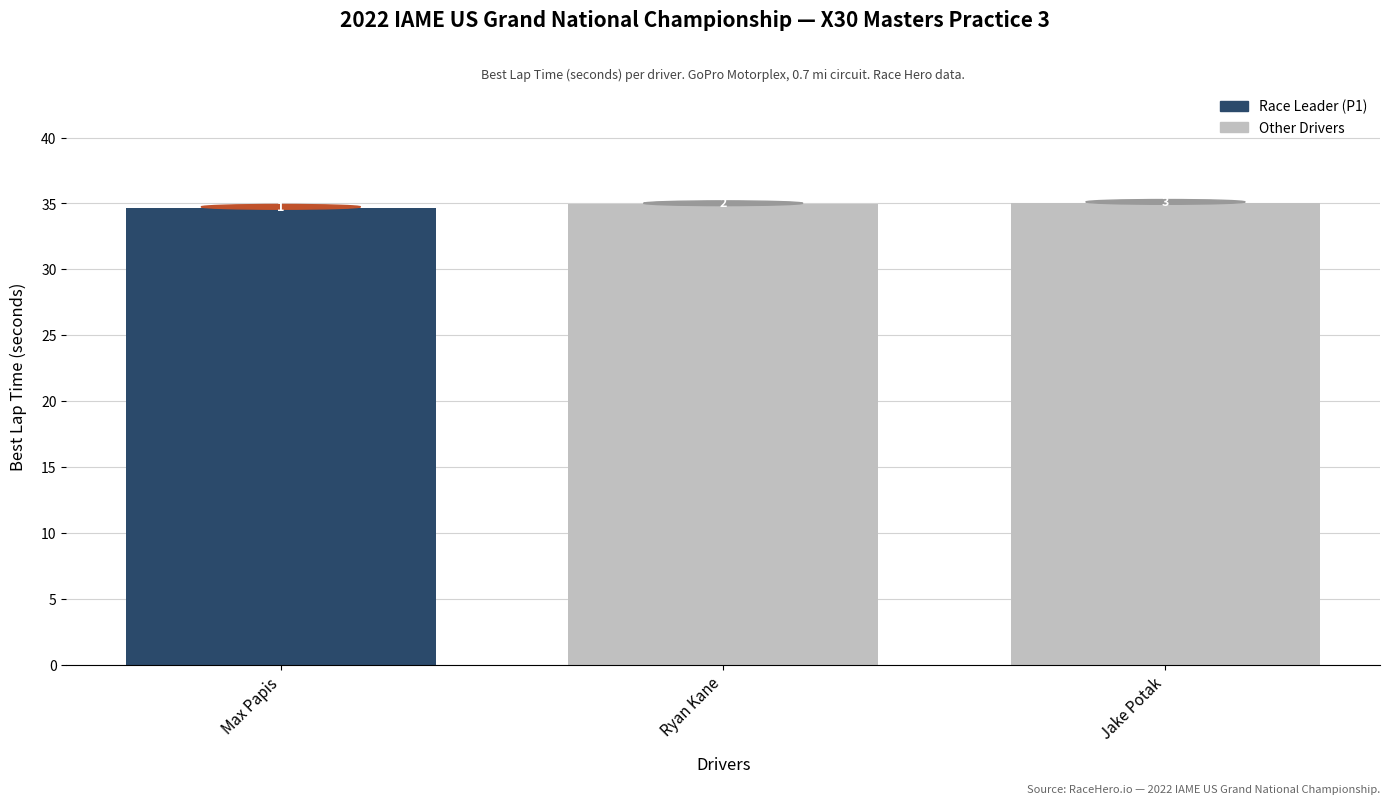

Which has a higher value, Jake Potak or Ryan Kane?

Jake Potak